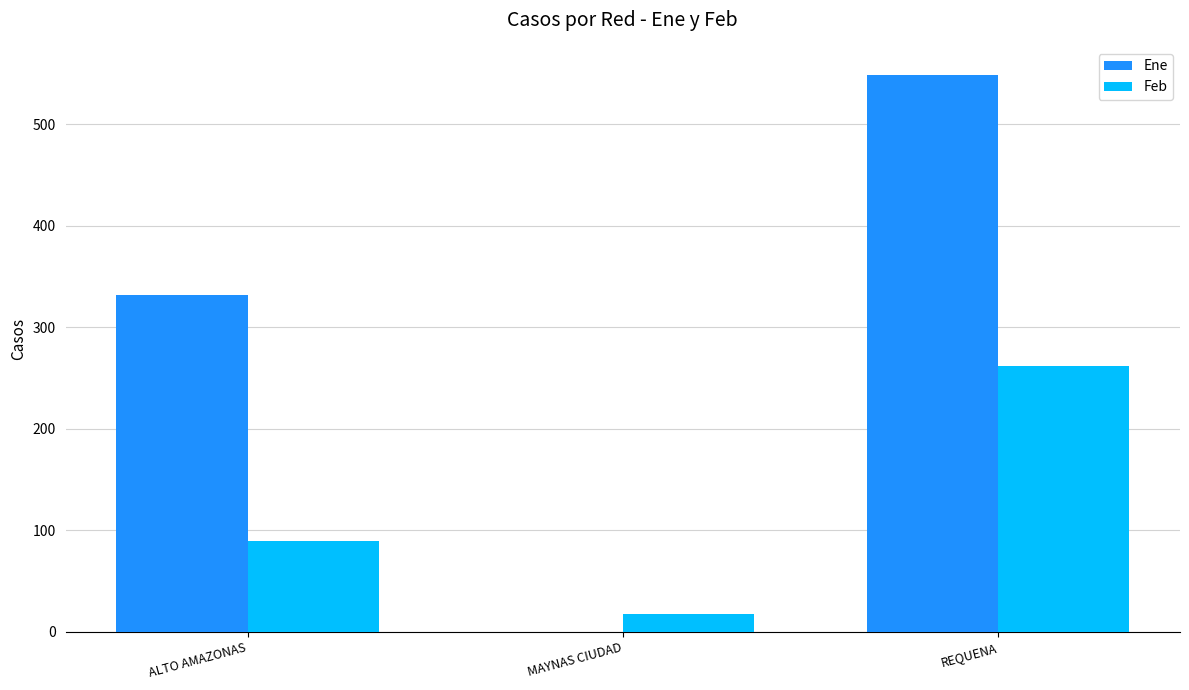

Reading left to right, what are all the values shown in this chart?

Ene: 332	0	549
Feb: 90	18	262